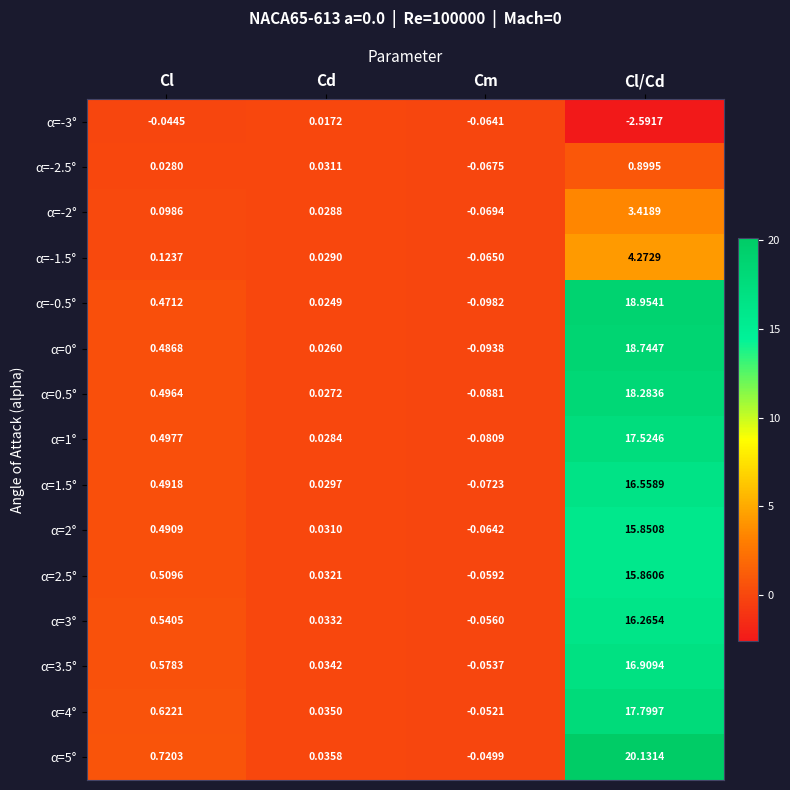

Rank the categories by α=-1.5° value from highest to lowest.

Cl/Cd, Cl, Cd, Cm